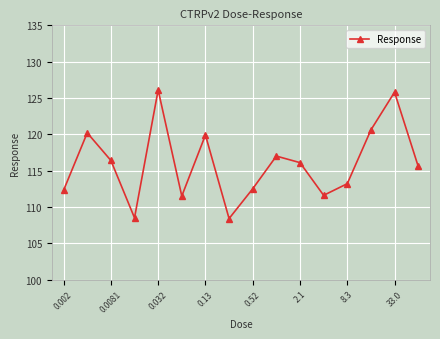

What is the difference between the maximum and minimum values?

17.7